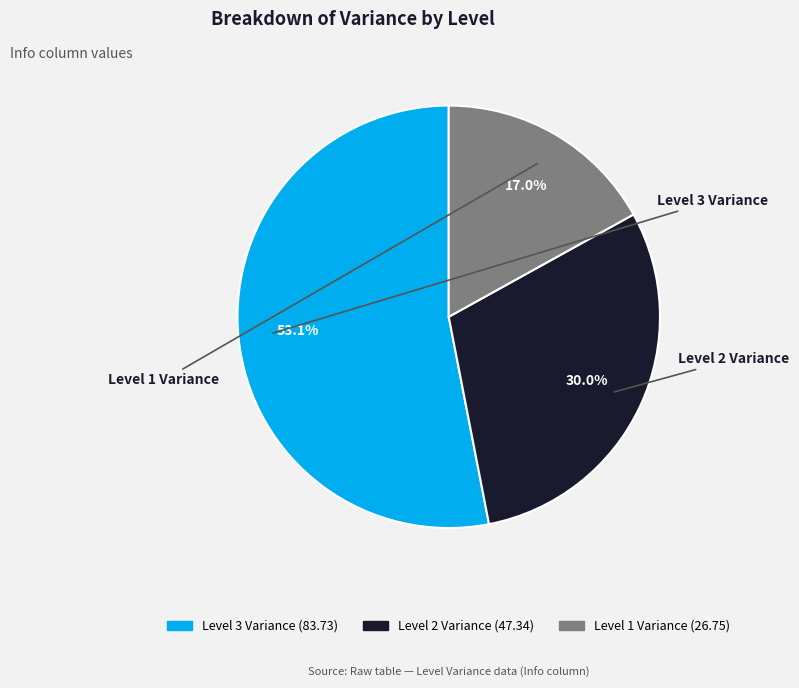

What is the ratio of the value at Level 1 Variance to the value at Level 3 Variance?

0.3